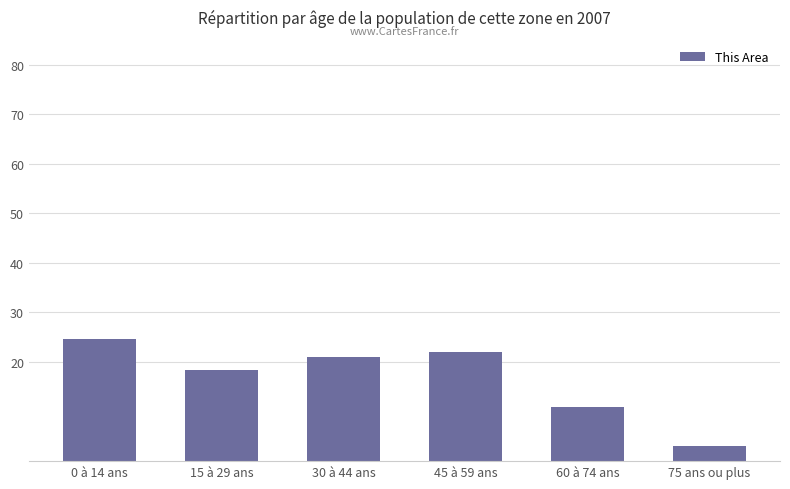

Which has a higher value, 60 à 74 ans or 15 à 29 ans?

15 à 29 ans